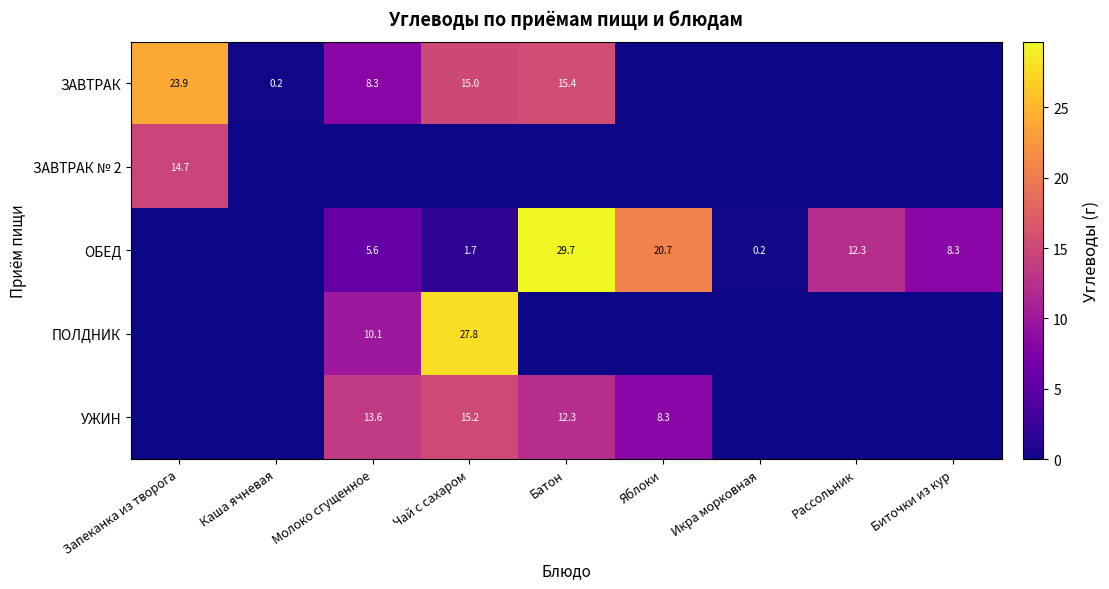

What is the sum of the ОБЕД values at Икра морковная and Чай с сахаром?

1.9